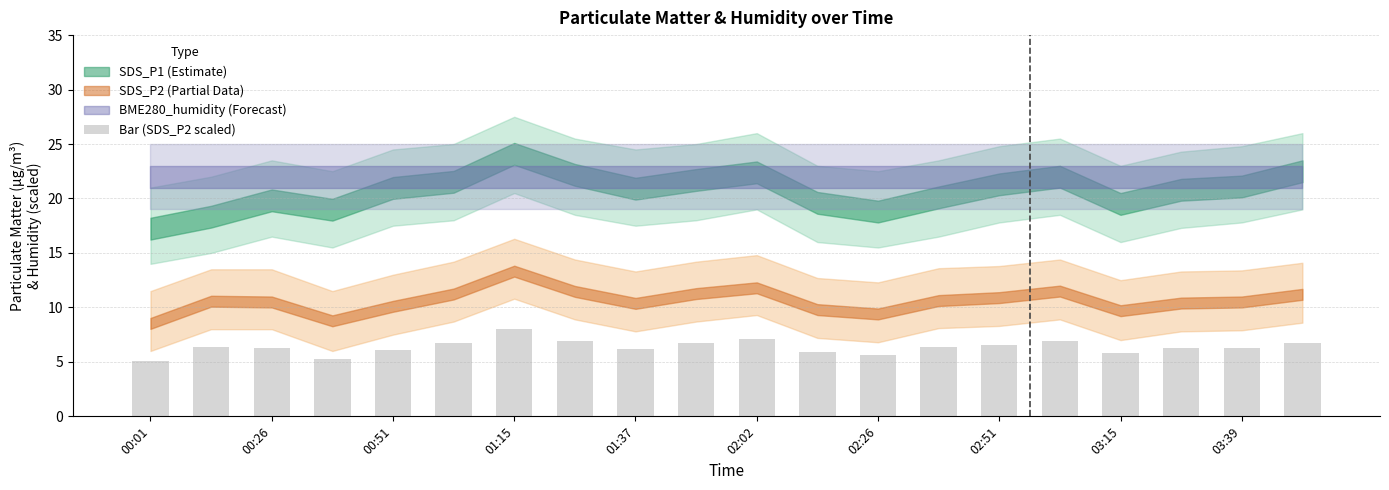

What is the sum of all values?

127.2